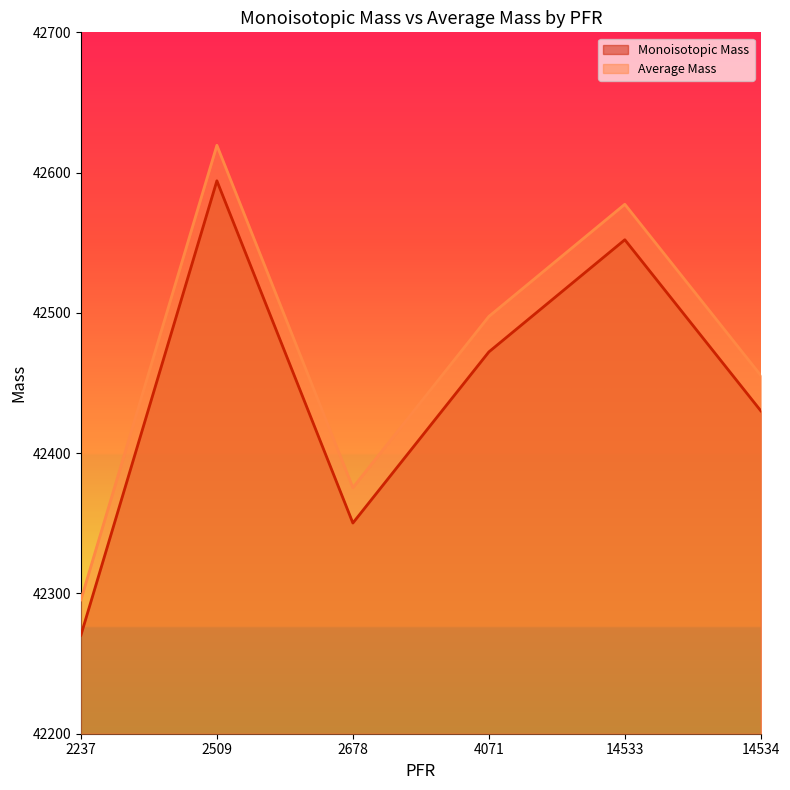

List the labels in order of Average Mass value, largest first.

2509, 14533, 4071, 14534, 2678, 2237